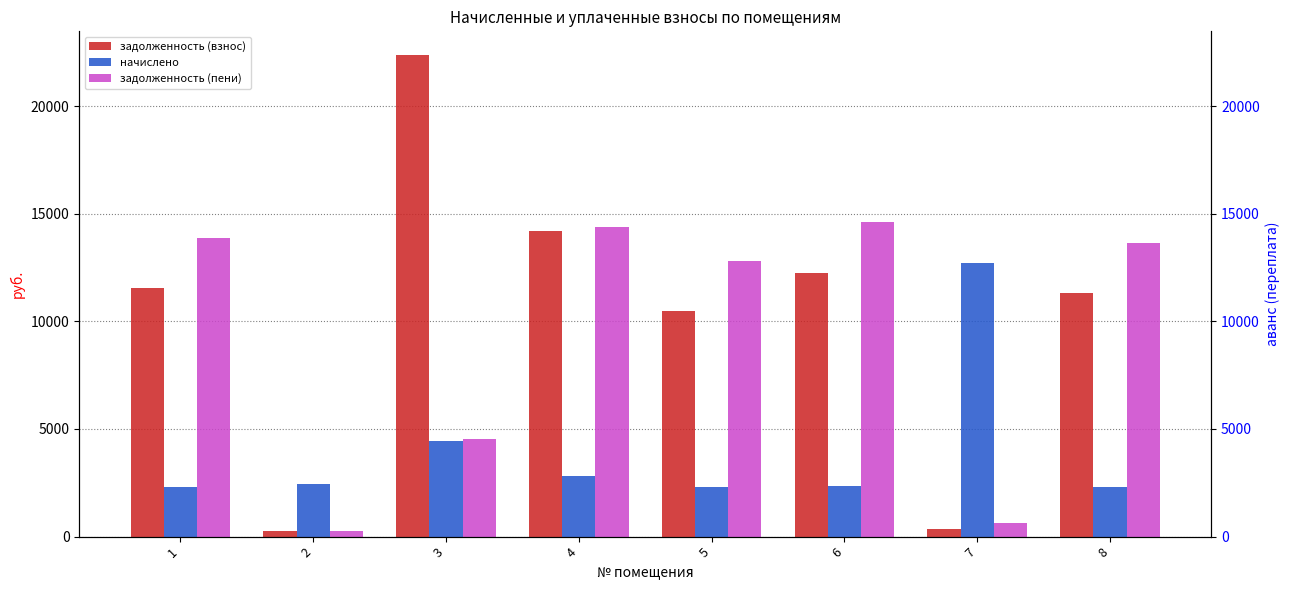

At which label is задолженность (взнос) closest to 11307?

8